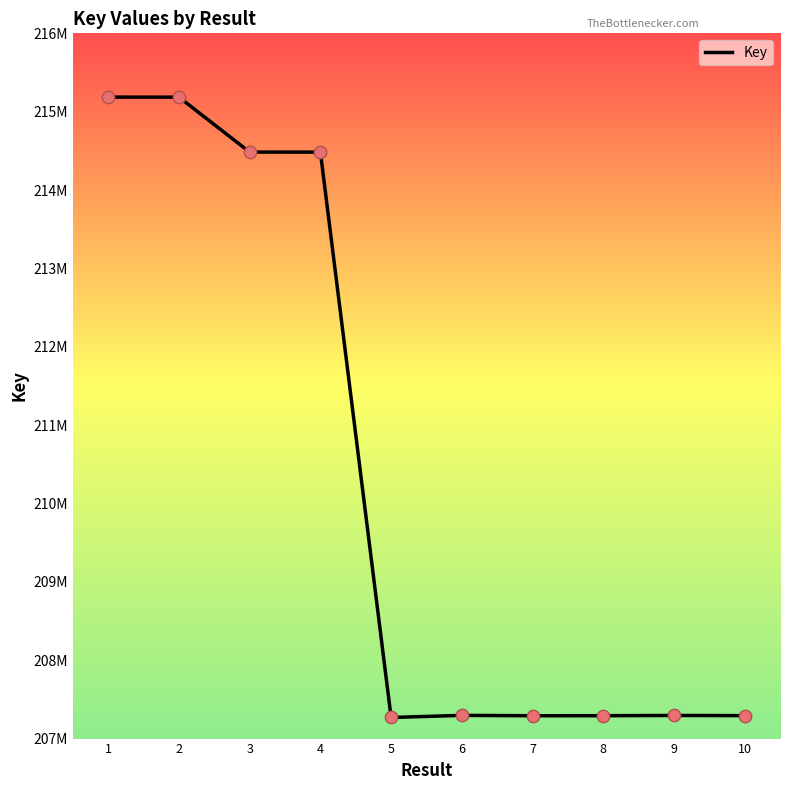

Is this an area chart (filled region under the line)?

No